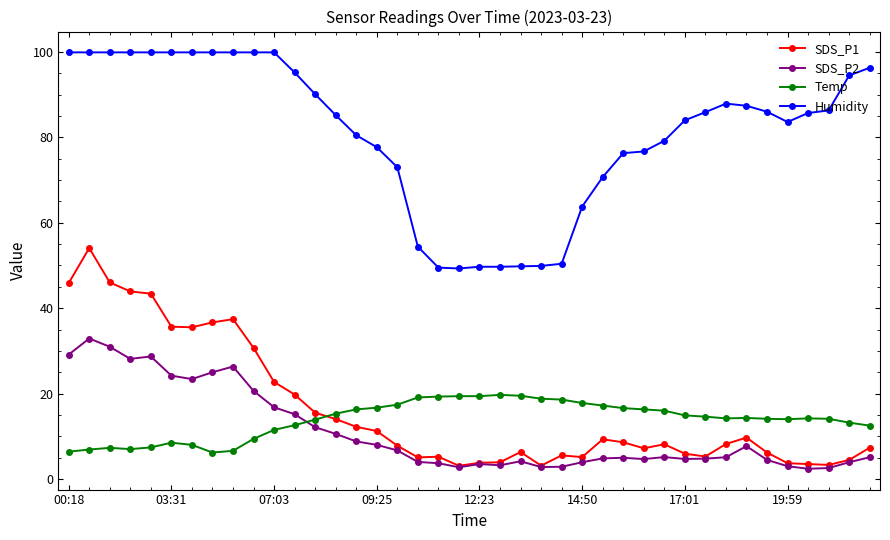

True or false: Humidity and Temp cross at least once.

False